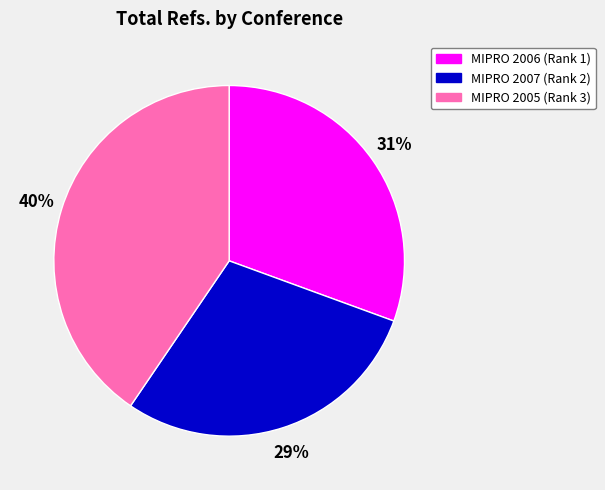

To the nearest percent, what is the combined percentage of MIPRO 2007 (Rank 2) and MIPRO 2006 (Rank 1)?

60%